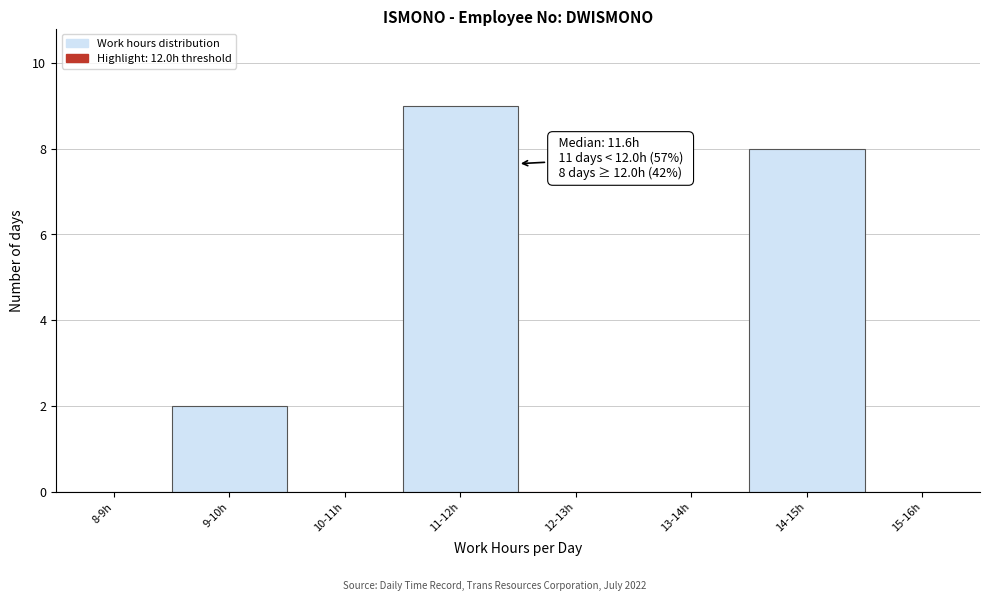

Reading left to right, extract all data points from this chart.

8-9h=0	9-10h=2	10-11h=0	11-12h=9	12-13h=0	13-14h=0	14-15h=8	15-16h=0